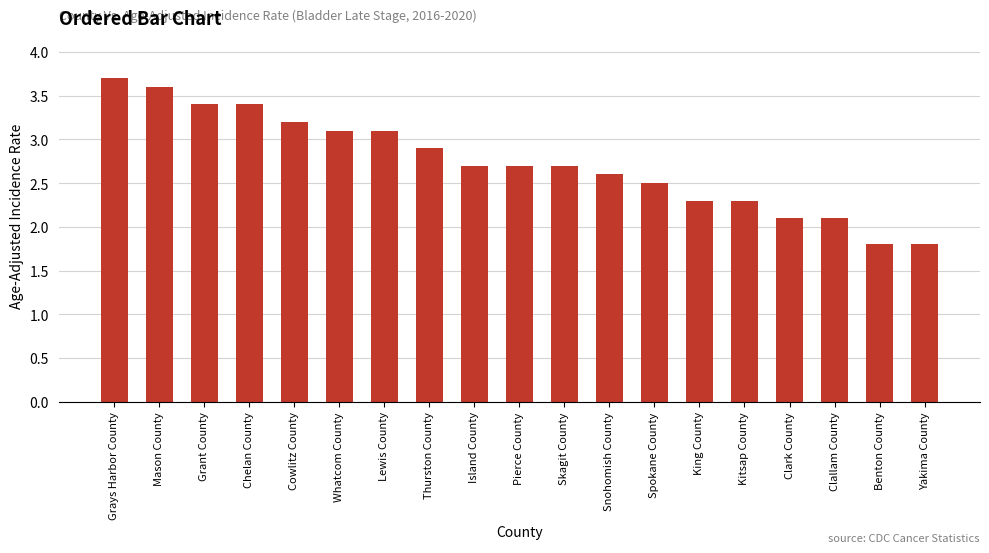

Reading left to right, list all the values displayed in this chart.

3.7	3.6	3.4	3.4	3.2	3.1	3.1	2.9	2.7	2.7	2.7	2.6	2.5	2.3	2.3	2.1	2.1	1.8	1.8